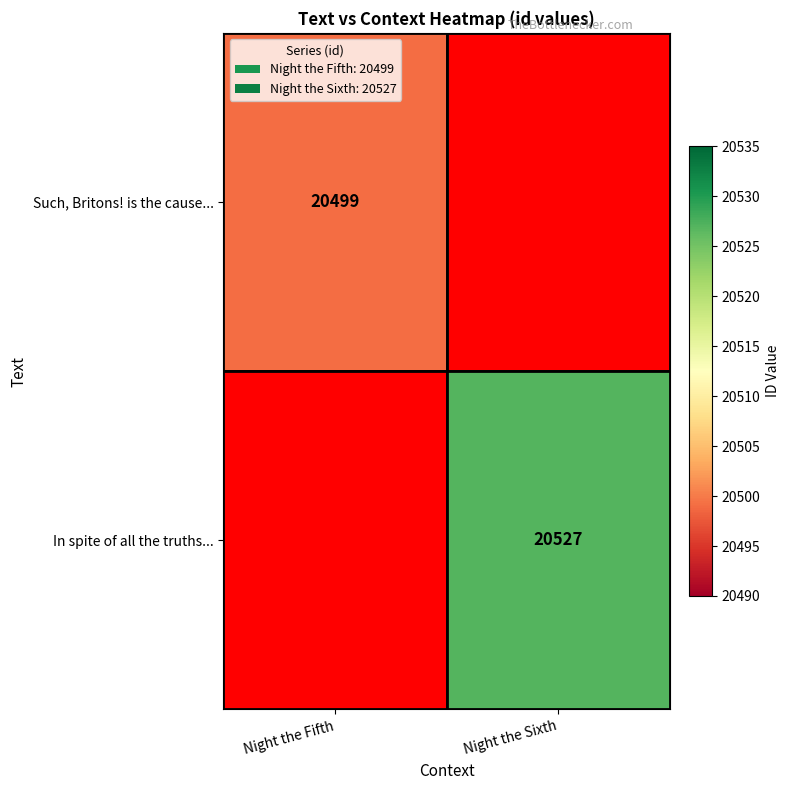

Which category has the lowest value across all series?

Night the Fifth